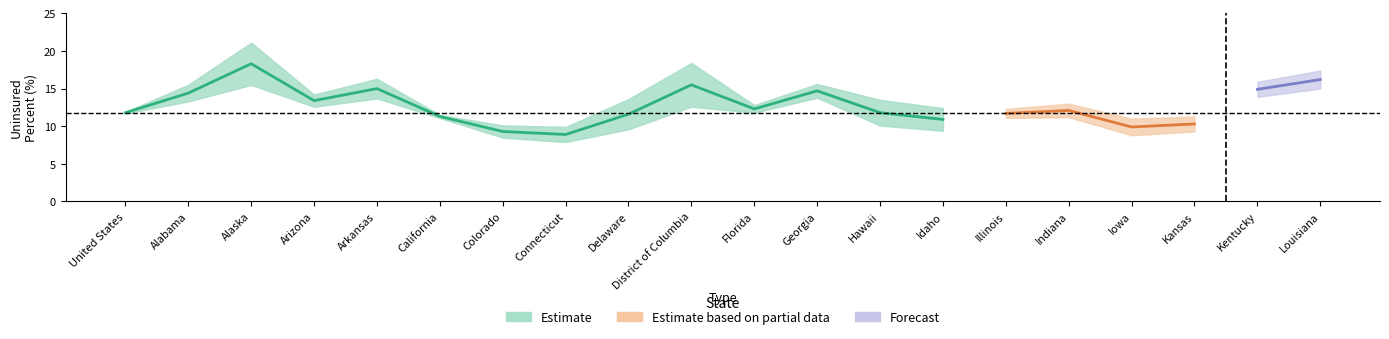

List the labels in order of lower value, smallest first.

Connecticut, Colorado, Iowa, Kansas, Idaho, Delaware, Hawaii, California, Illinois, Indiana, United States, Florida, Arizona, District of Columbia, Alabama, Arkansas, Georgia, Kentucky, Louisiana, Alaska